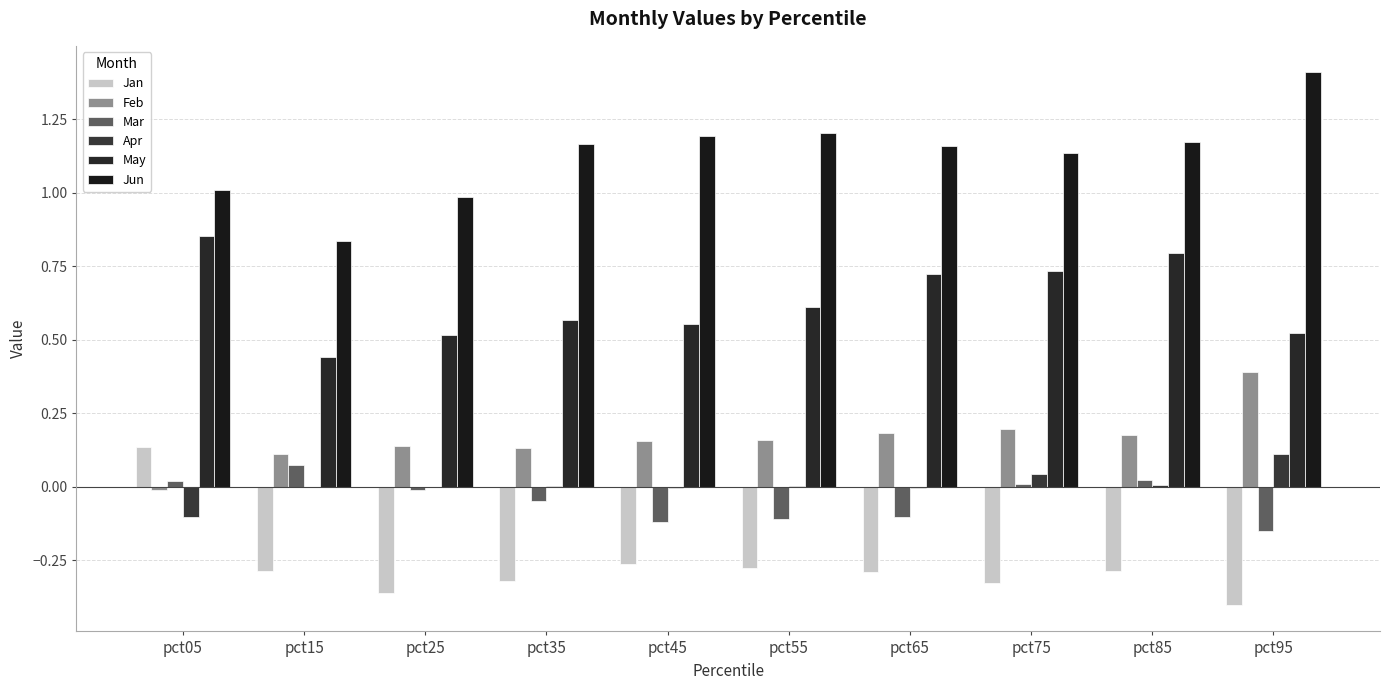

Are the bars horizontal?

No